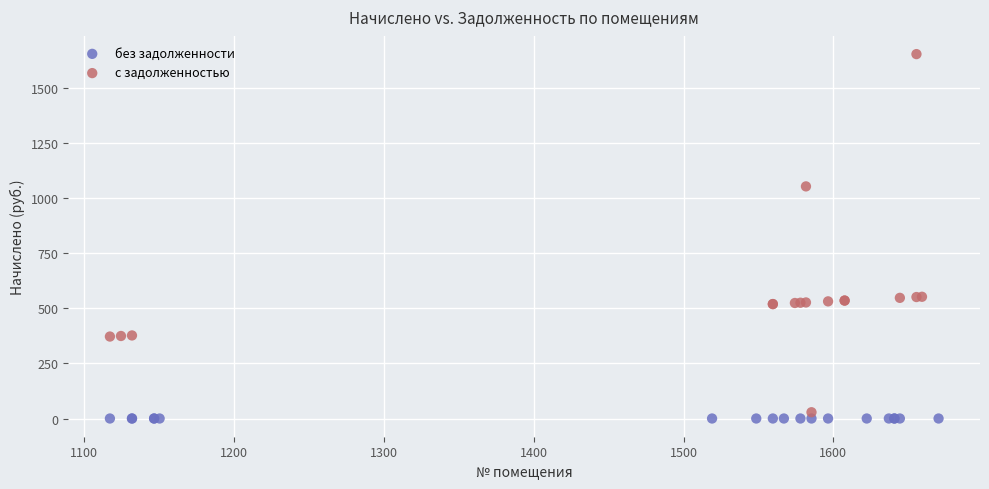

Which series contains the highest Y value?

с задолженностью